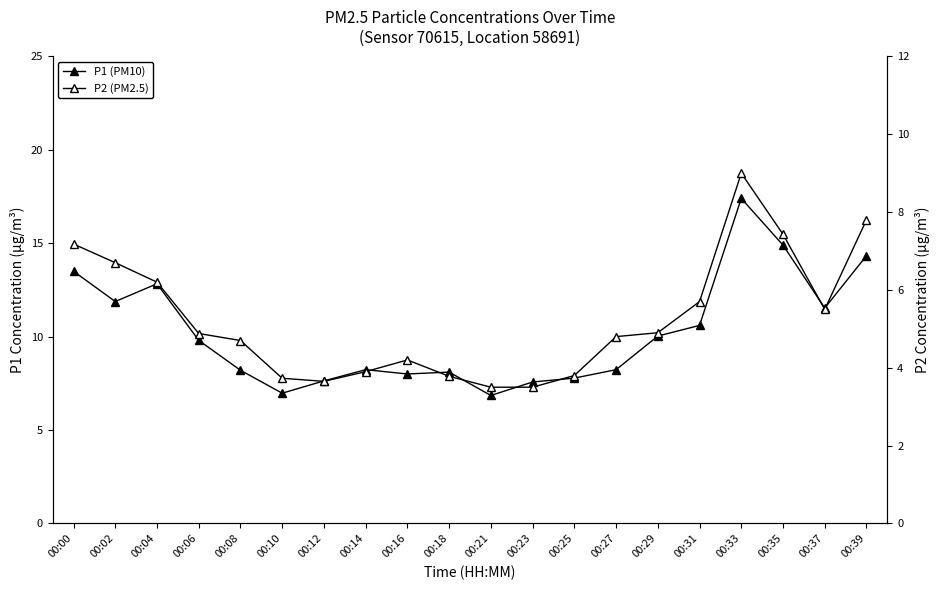

What are all the series names shown in the legend?

P1 (PM10), P2 (PM2.5)